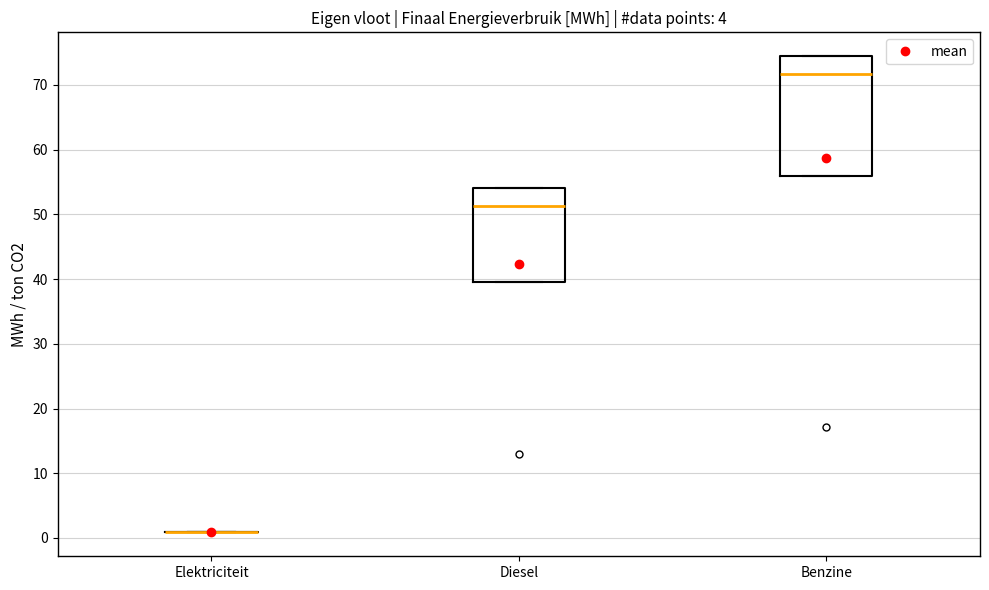

Which box is the tallest, from its lower edge to its upper edge?

Benzine